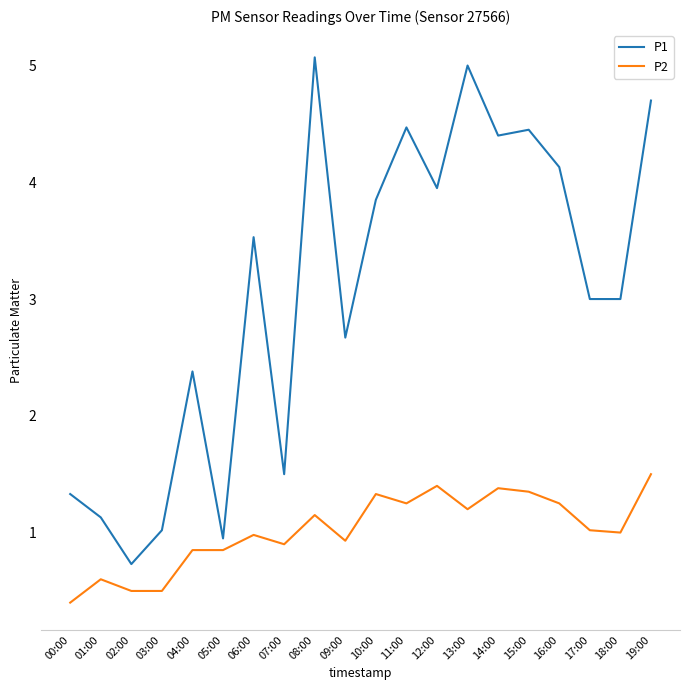

What is the difference between the maximum and minimum values in the P1 series?

4.3